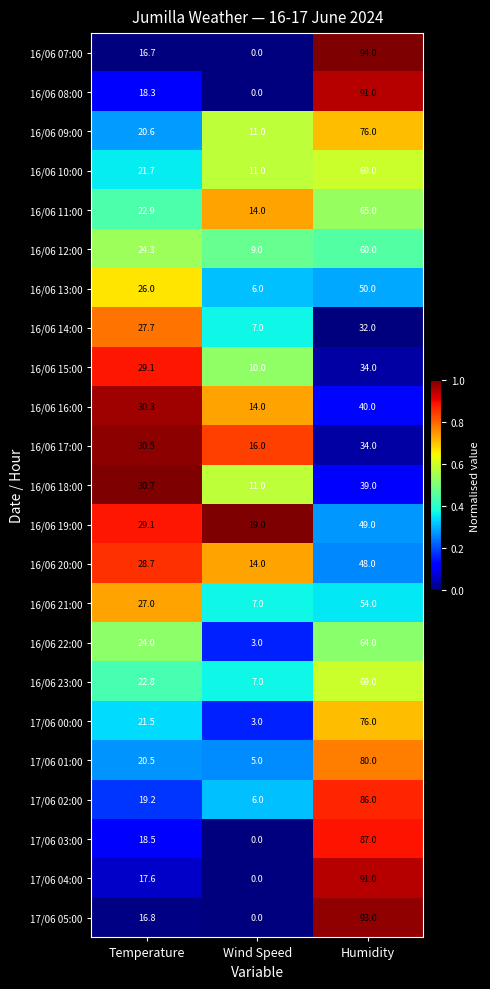

Rank the categories by 16/06 20:00 value from lowest to highest.

Wind Speed, Temperature, Humidity